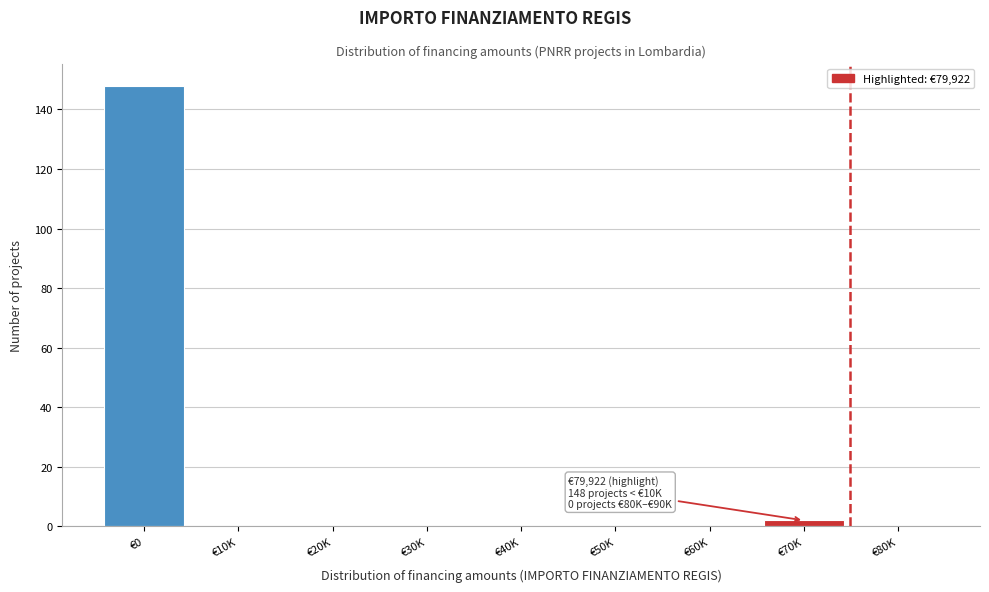

Reading right to left, transcribe all the data shown in this chart.

€80K=0	€70K=2	€60K=0	€50K=0	€40K=0	€30K=0	€20K=0	€10K=0	€0=148